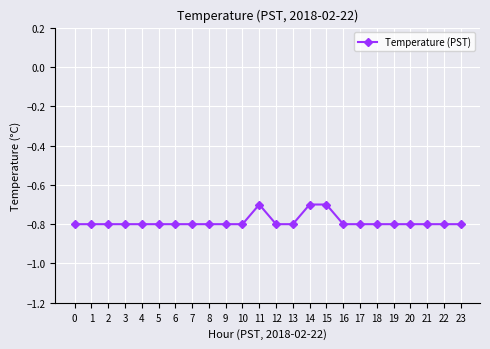

Is this an area chart (filled region under the line)?

No